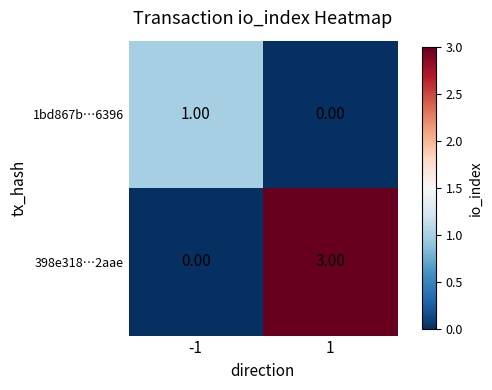

What is the sum of the 398e318…2aae values at -1 and 1?

3